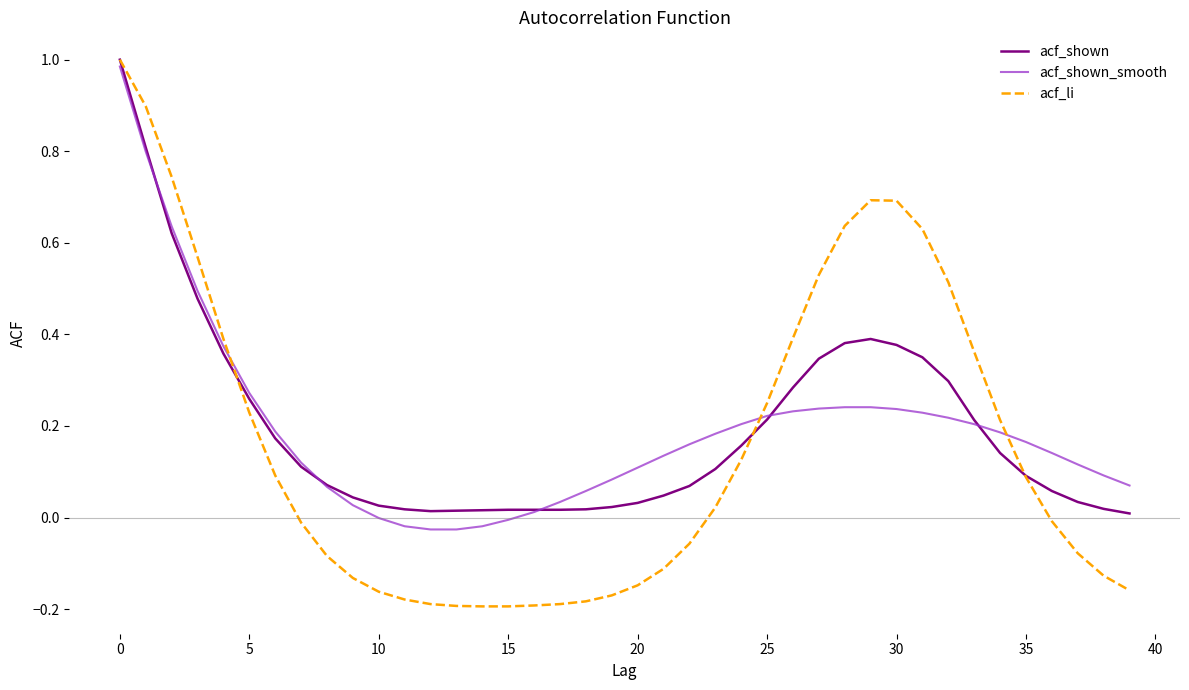

Is this an area chart (filled region under the line)?

No